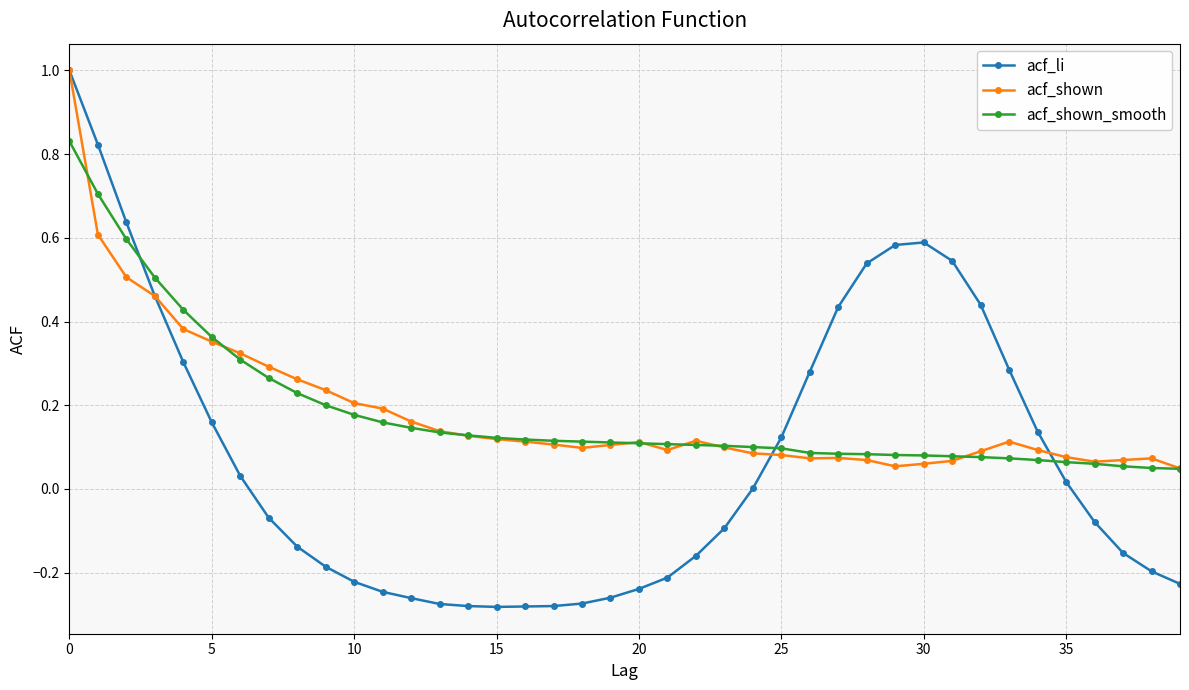

Which series has the largest range (max minus min)?

acf_li